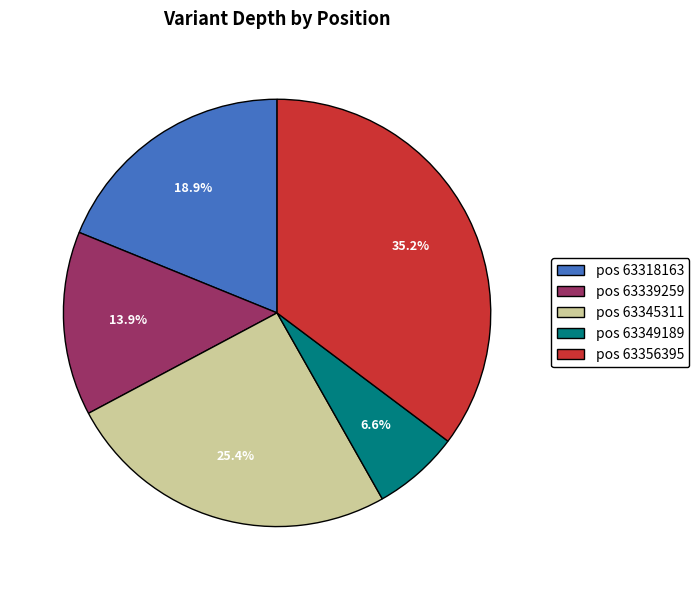

How much of the chart is everything except pos 63356395?

64.8%